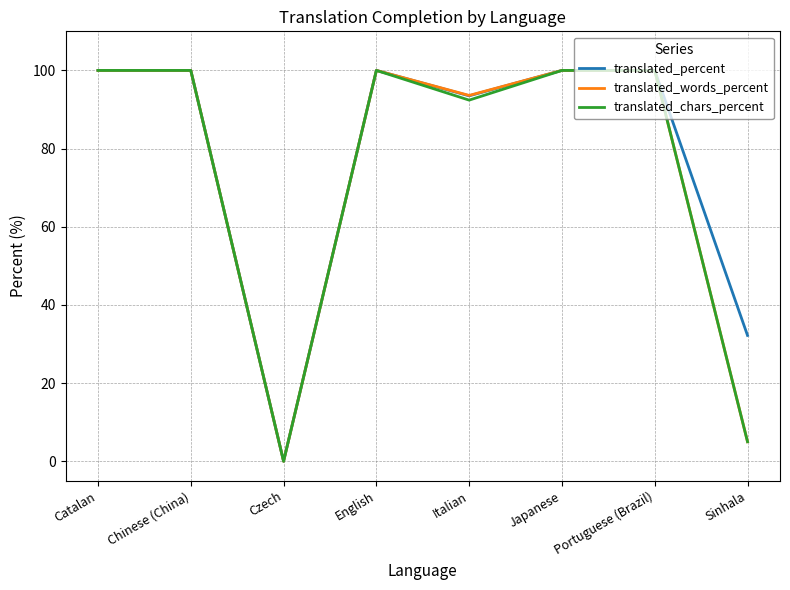

What is the total value across all series at Chinese (China)?

300.0